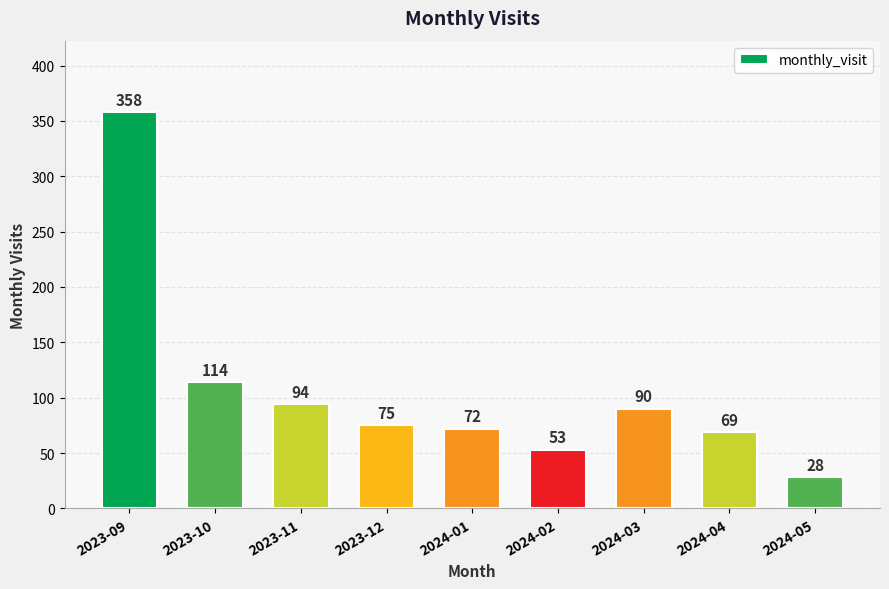

List the labels in order of value, largest first.

2023-09, 2023-10, 2023-11, 2024-03, 2023-12, 2024-01, 2024-04, 2024-02, 2024-05